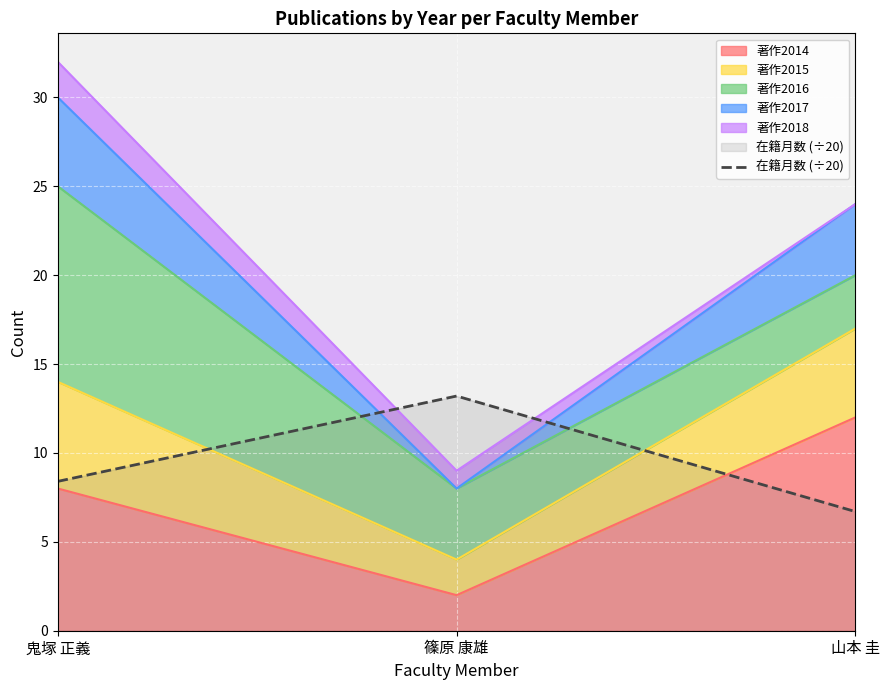

List the labels in order of 著作2014 value, largest first.

山本 圭, 鬼塚 正義, 篠原 康雄